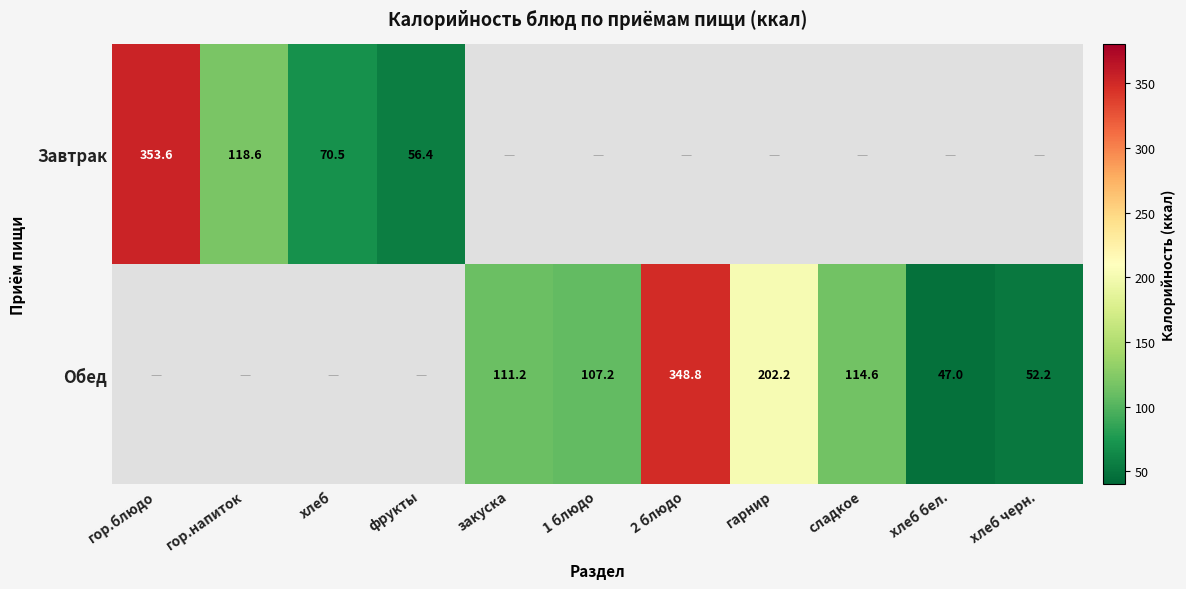

Is the value of Обед at закуска greater than the value of Завтрак at фрукты?

Yes